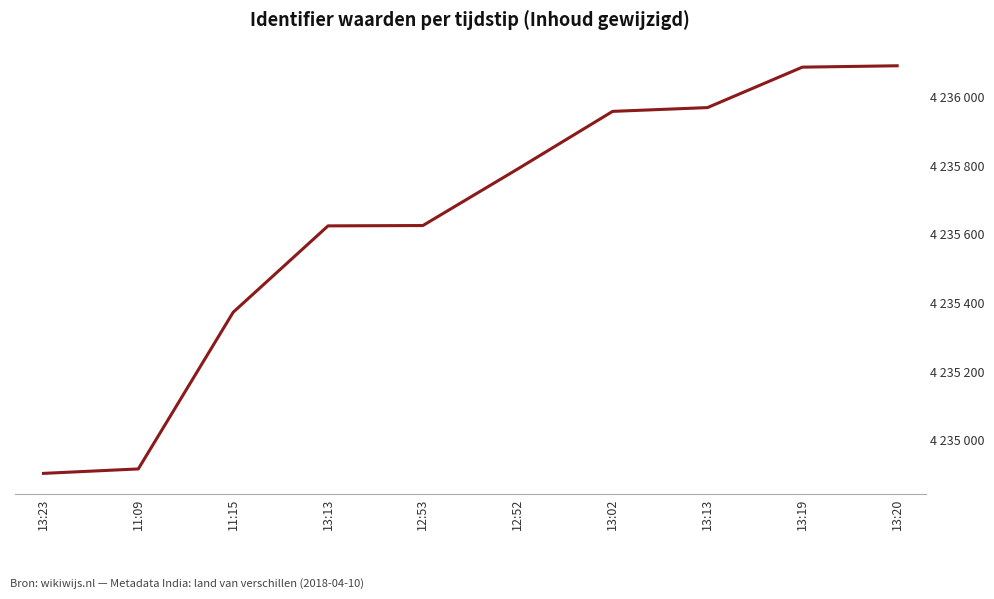

How many data points are less than 4235791?

5